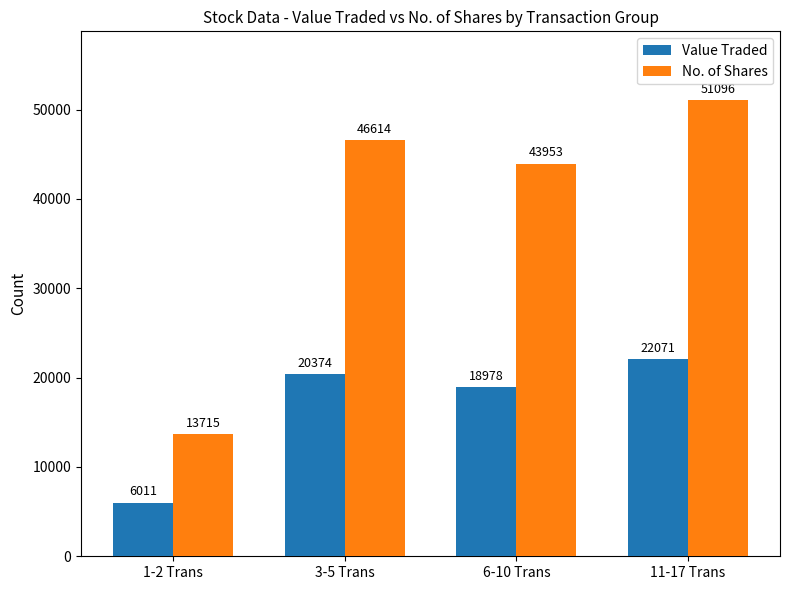

At which category does the chart reach its minimum across all series?

1-2 Trans